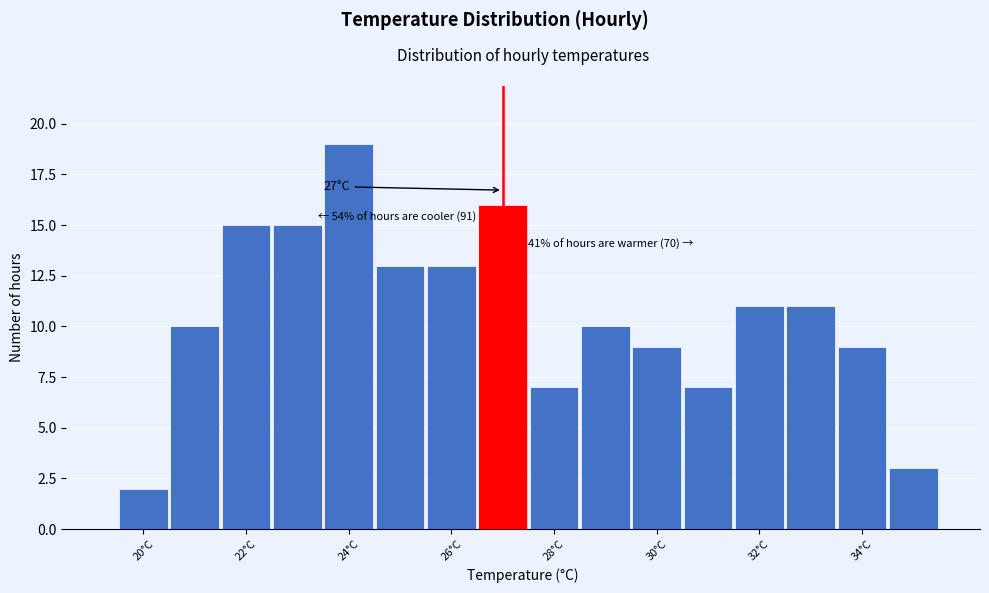

Which range on the x-axis has the tallest bar?

23.5 to 24.5